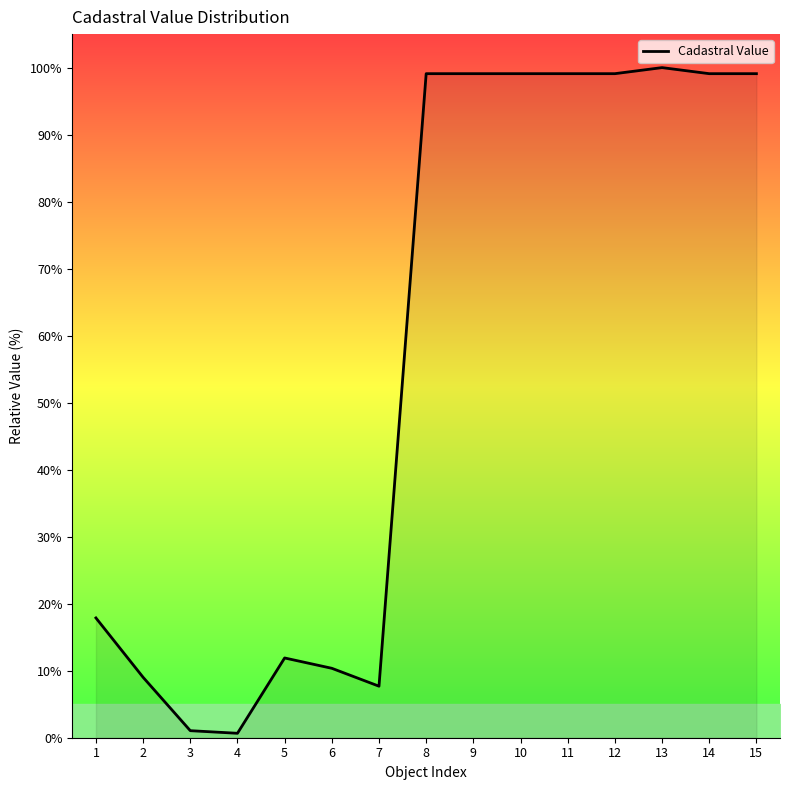

The chart shows a value of 15.4 at 2. True or false?

False